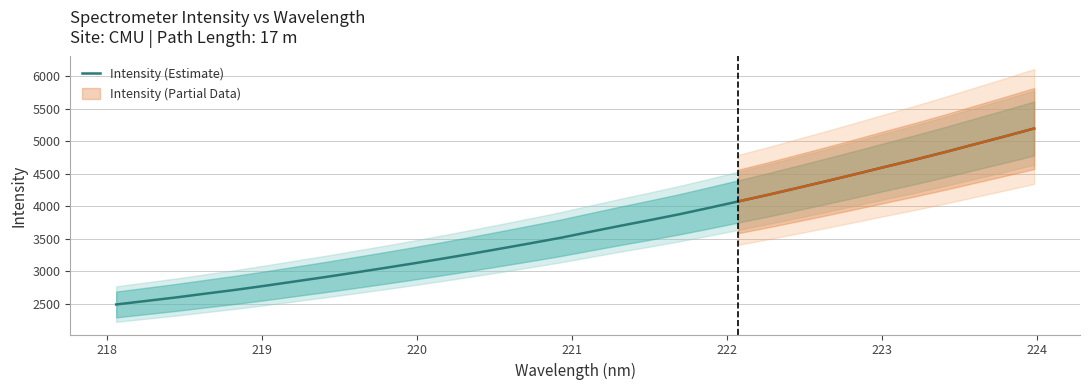

What is the minimum value for Intensity (Estimate)?

2487.8